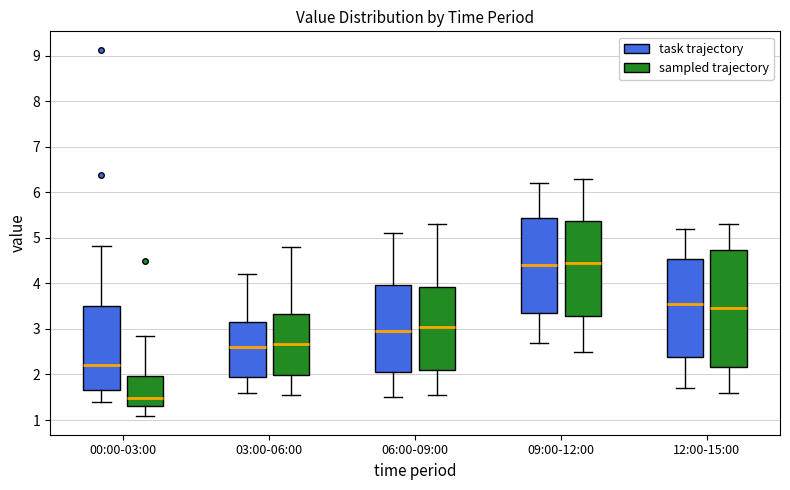

Which box has the lowest median line?

00:00-03:00 (sampled trajectory)